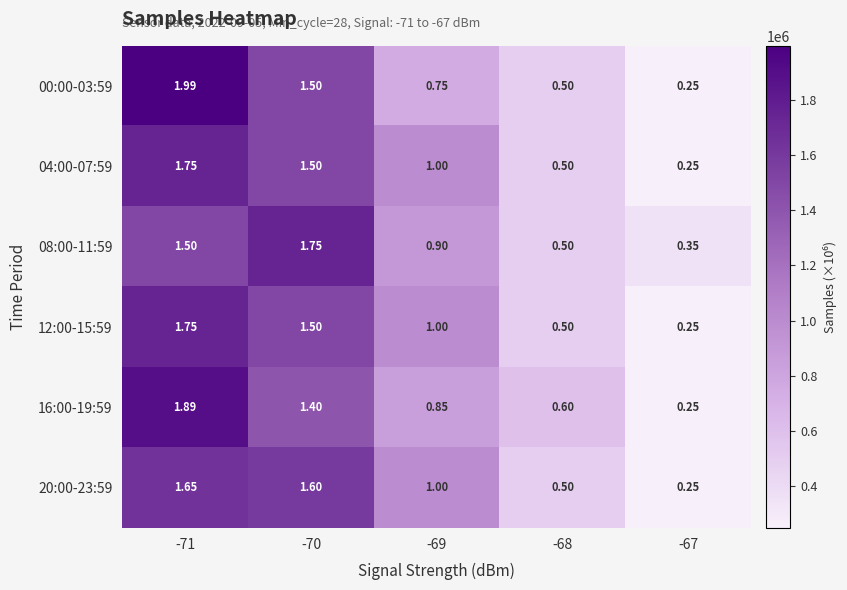

Is the value of 08:00-11:59 at -67 greater than the value of 16:00-19:59 at -67?

Yes